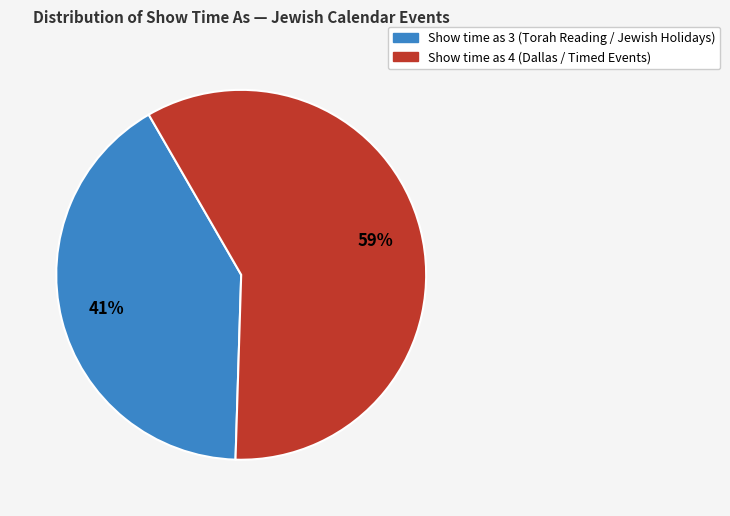

Is there any slice that represents more than half of the pie?

Yes